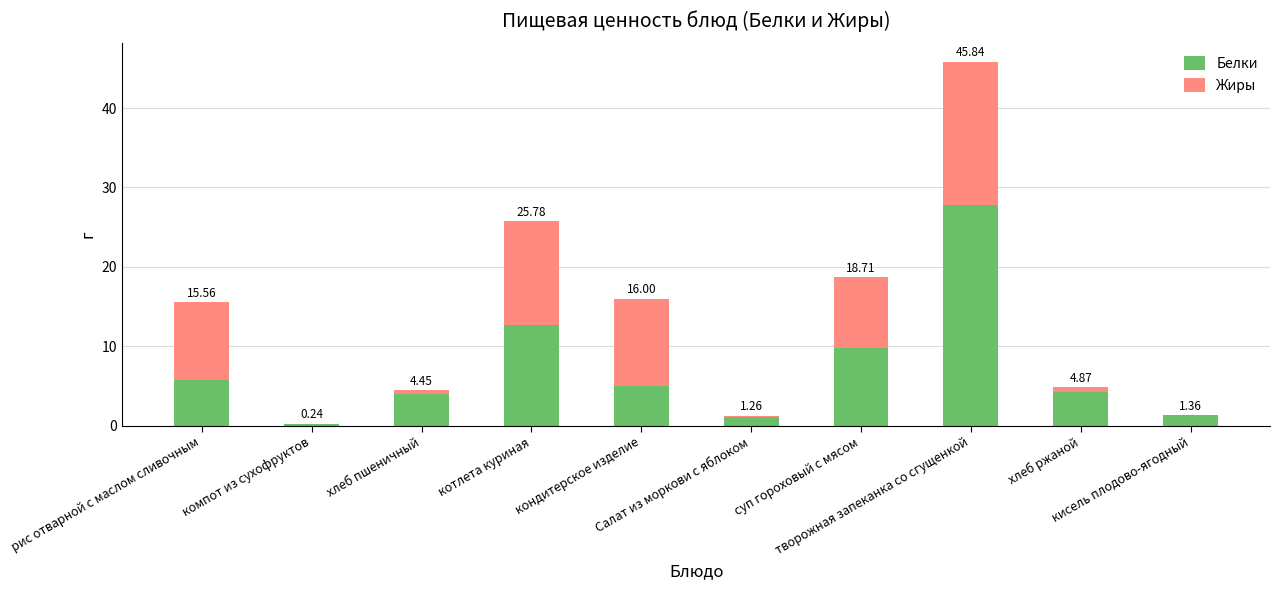

List the series in order of their peak value, lowest first.

Жиры, Белки